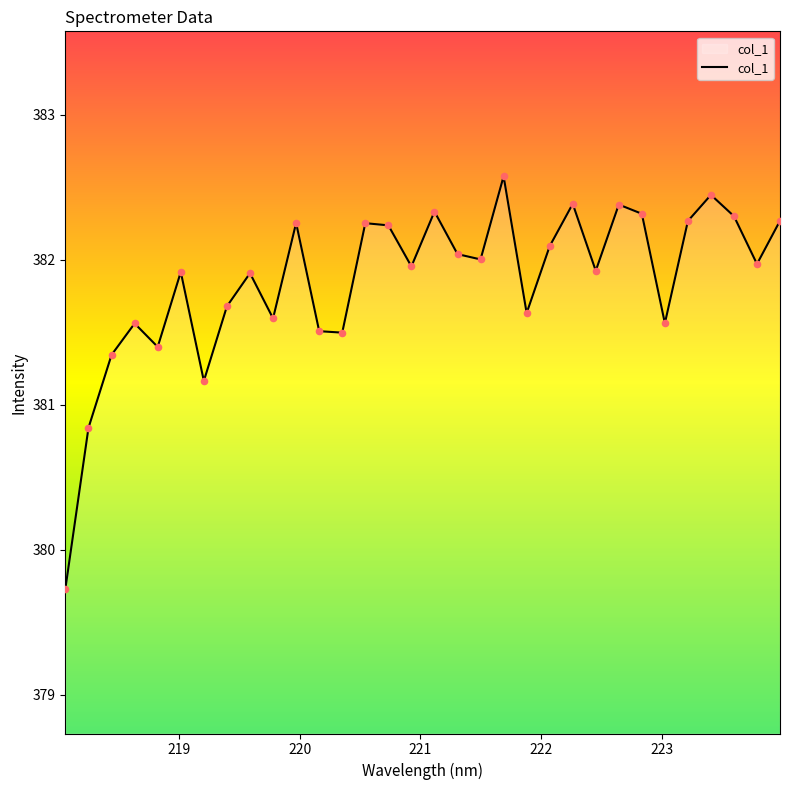

What is the minimum value shown in the chart?

379.7